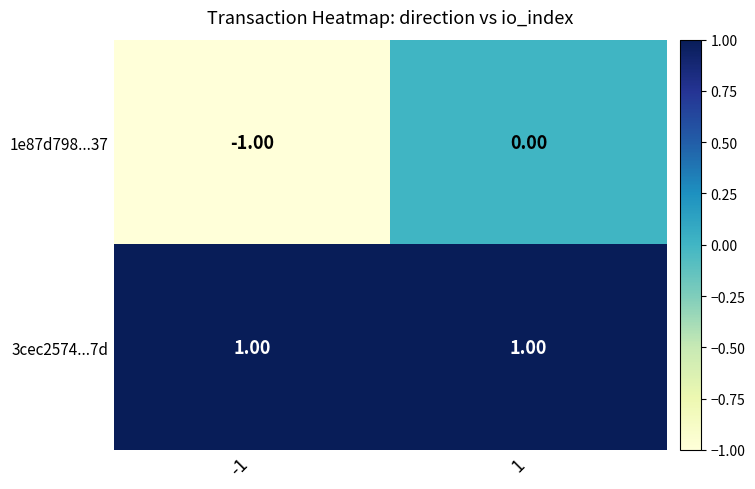

Which series has the widest spread of values?

1e87d798...37